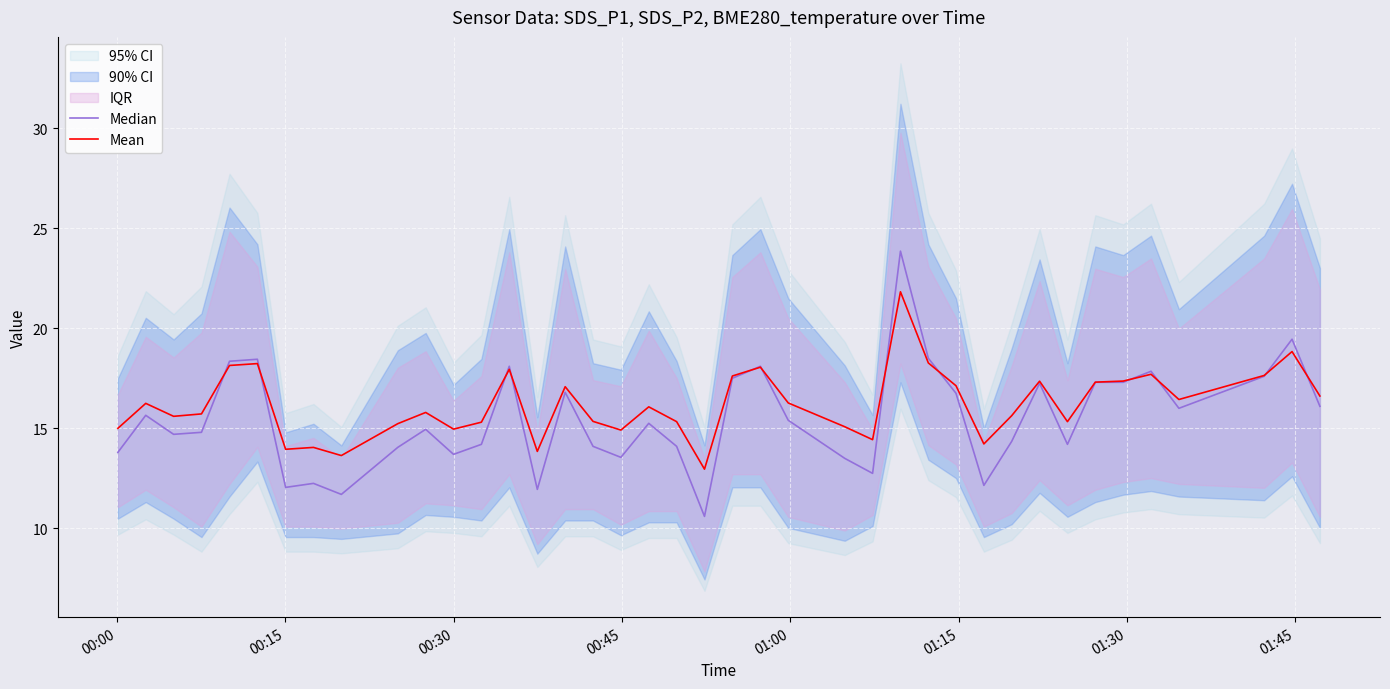

What is the highest value of the Mean series?

21.8